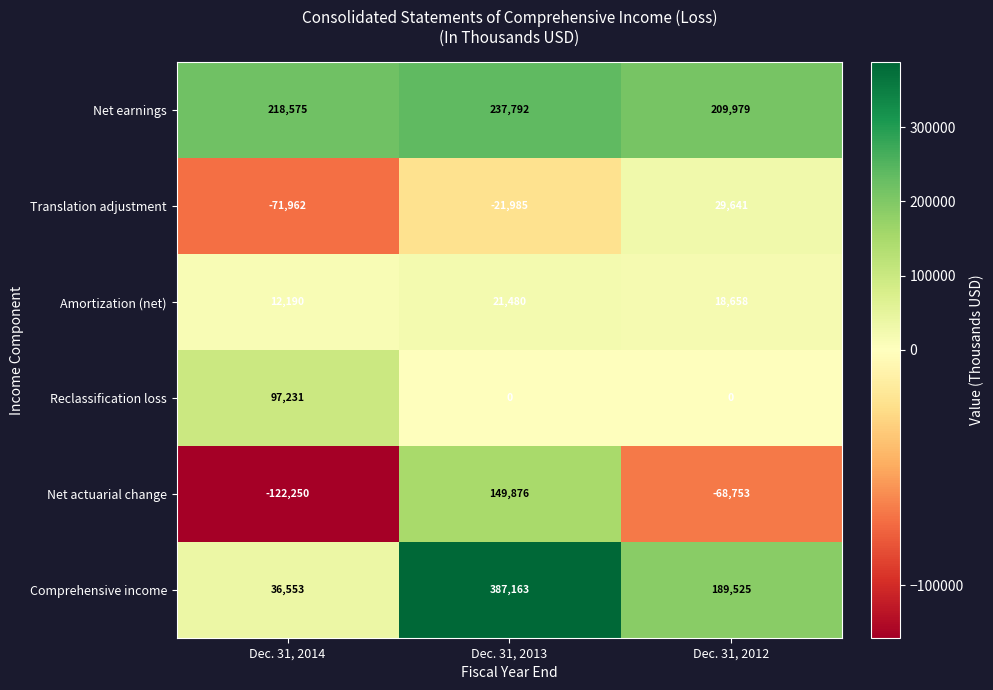

How many series are shown in this chart?

6